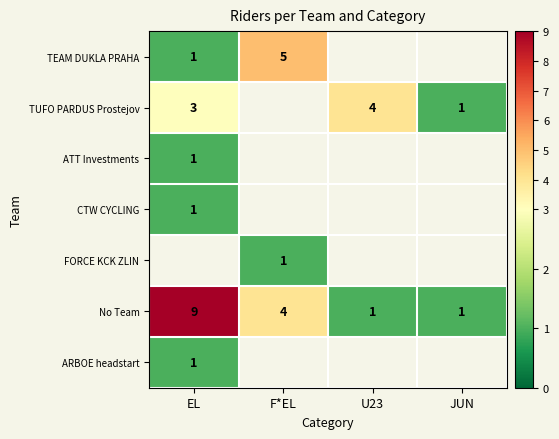

Is it true that TUFO PARDUS Prostejov equals 6 at U23?

False